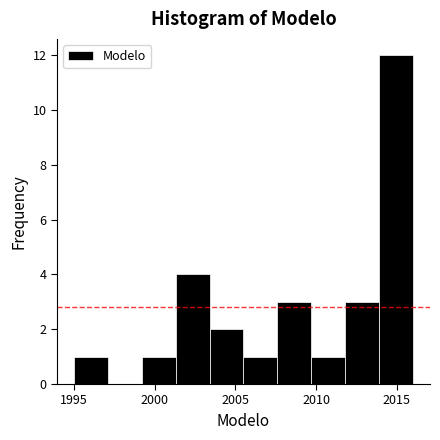

Reading left to right, list every bar in this chart as the range it spans on the x-axis followed by its height. Neither the bar edges nor the heights are printed on the chart, so give them approximately, as read against the axes.

1995.0 to 1997.1: 1
1997.1 to 1999.2: 0
1999.2 to 2001.3: 1
2001.3 to 2003.4: 4
2003.4 to 2005.5: 2
2005.5 to 2007.6: 1
2007.6 to 2009.7: 3
2009.7 to 2011.8: 1
2011.8 to 2013.9: 3
2013.9 to 2016.0: 12